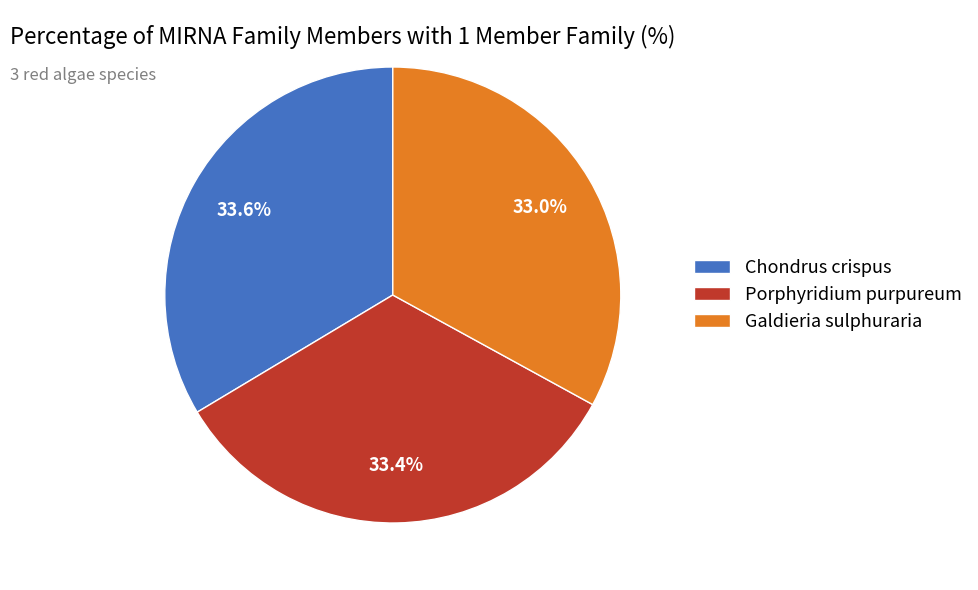

What is the ratio of the value at Chondrus crispus to the value at Galdieria sulphuraria?

1.0